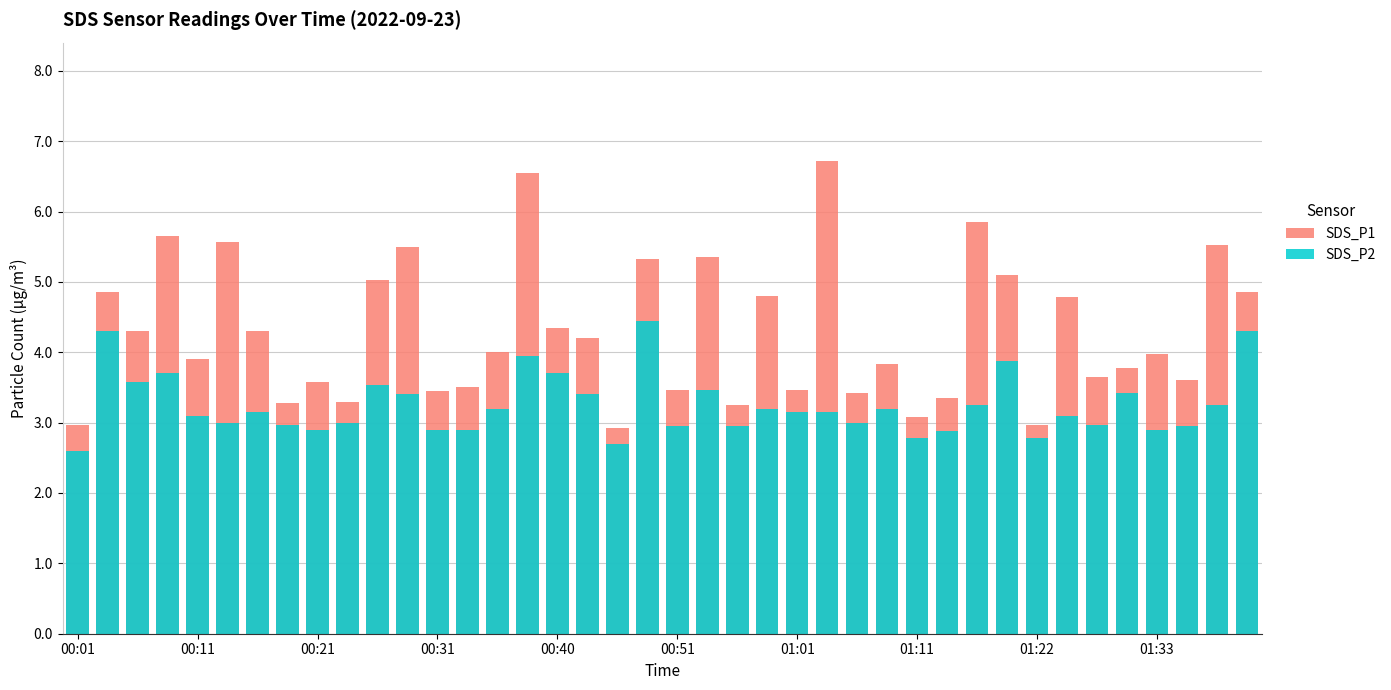

Which series has the widest spread of values?

SDS_P1